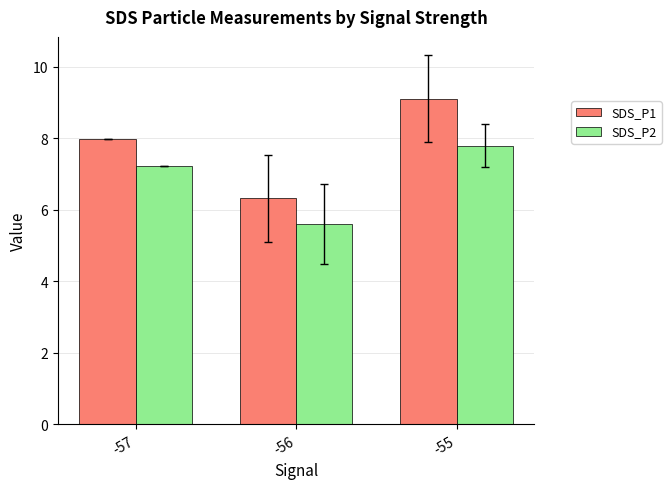

How many groups of bars are there?

3